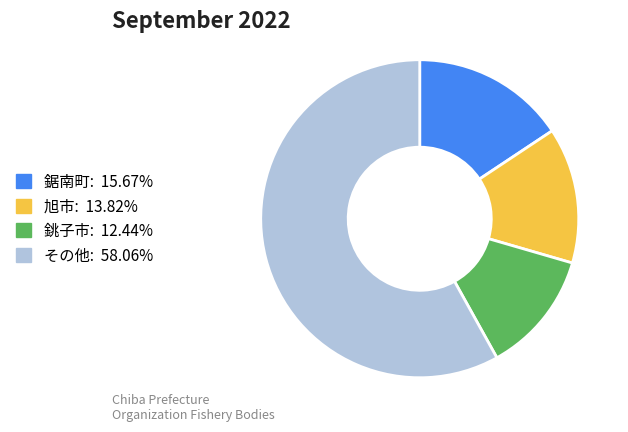

How many segments does this pie chart have?

4